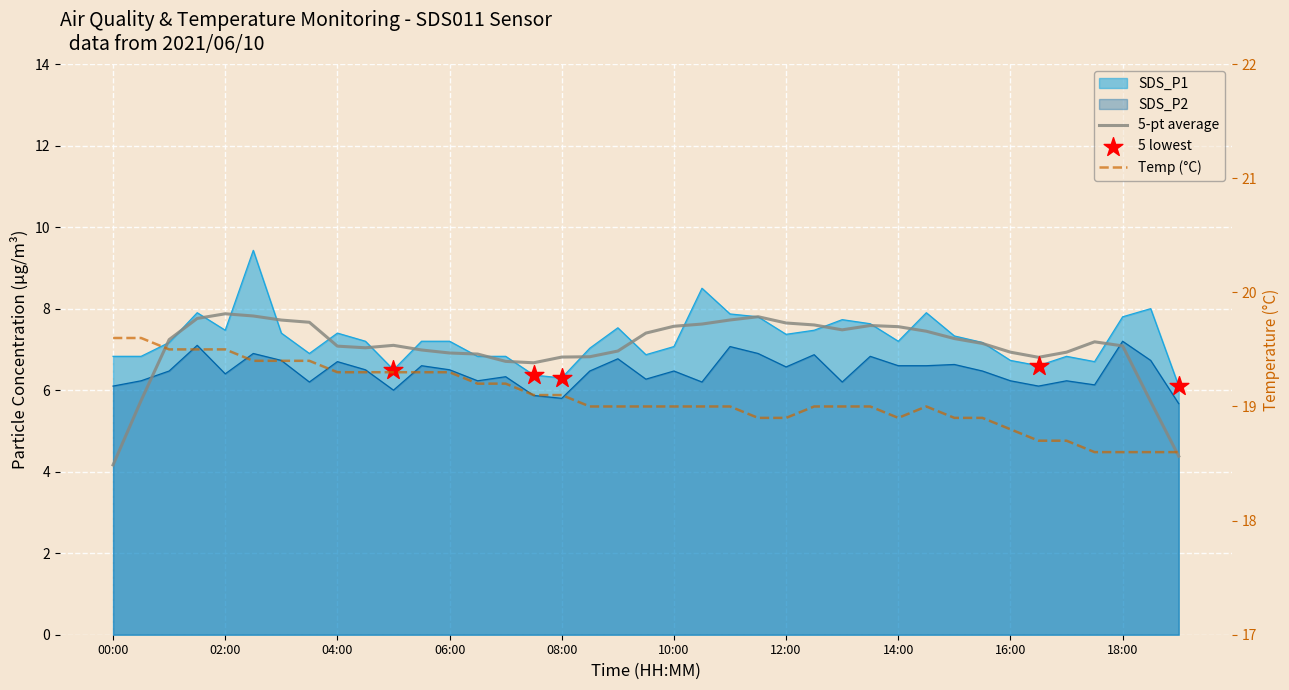

Is the value of SDS_P2 at 08:30 greater than the value of SDS_P1 at 12:30?

No